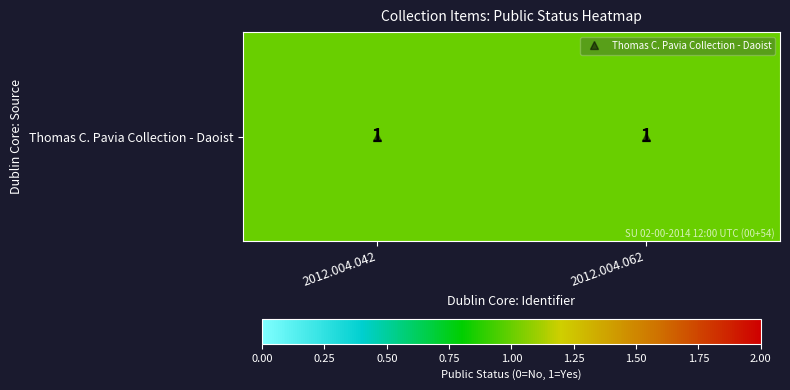

What is the difference between the highest and lowest values at 2012.004.062?

1